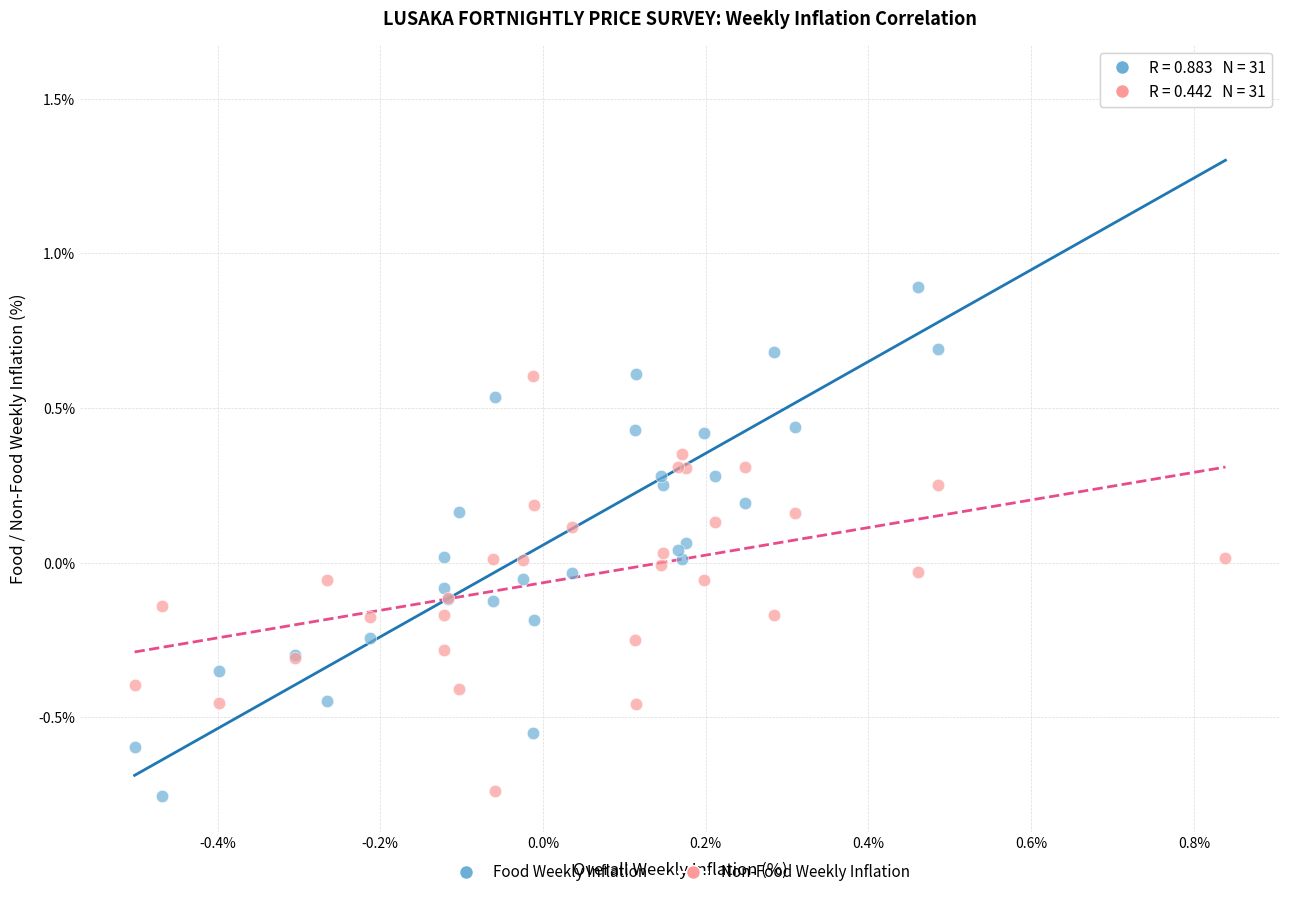

Which series reaches the maximum Y coordinate?

Food Weekly Inflation